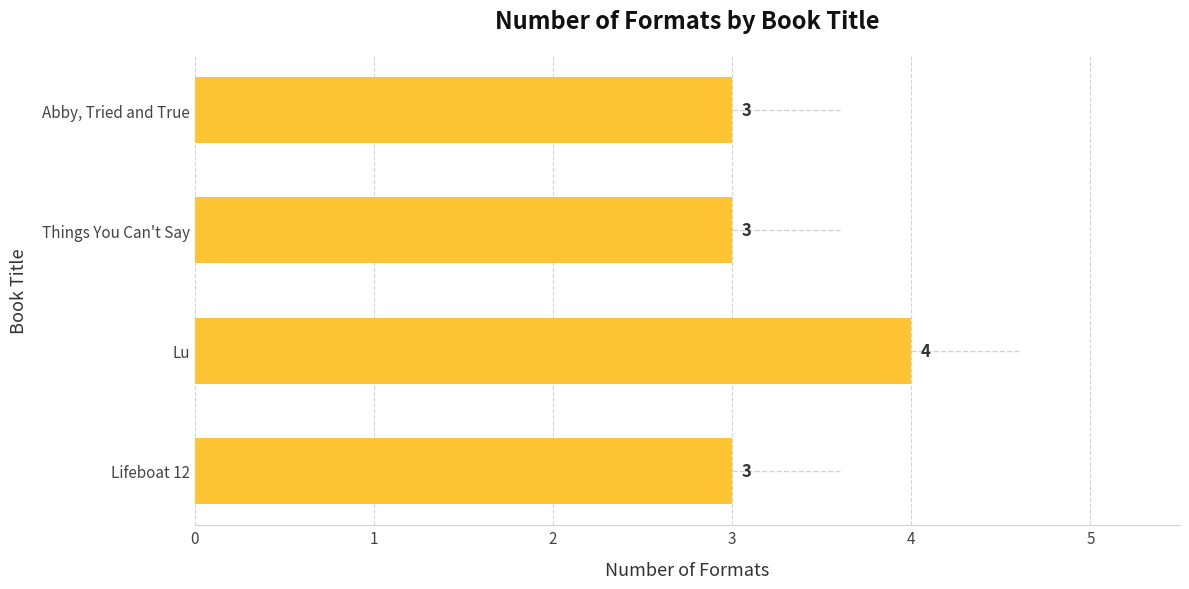

How many values exceed 3?

1